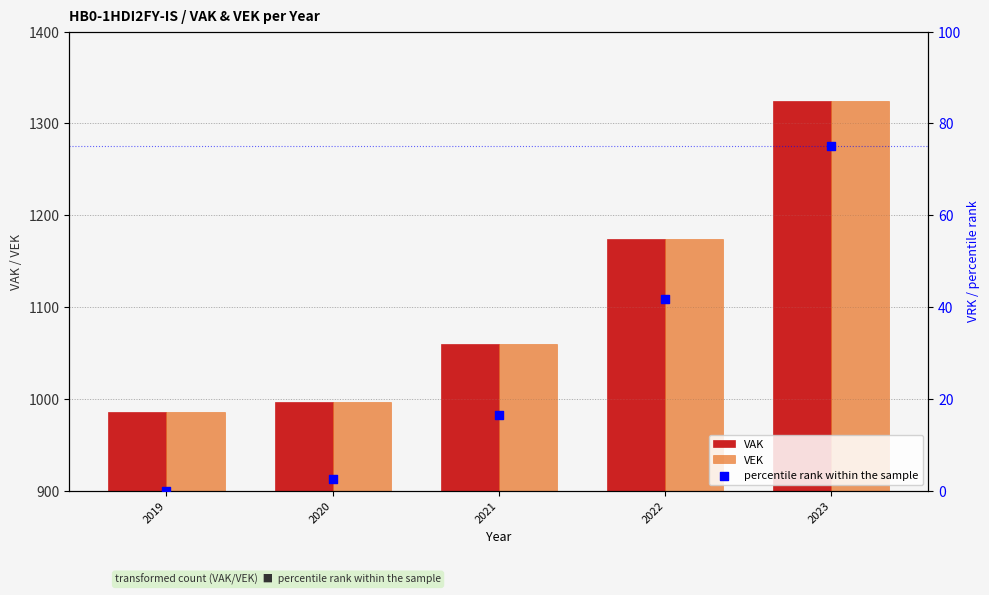

Which series has the largest Y range (max minus min)?

VAK